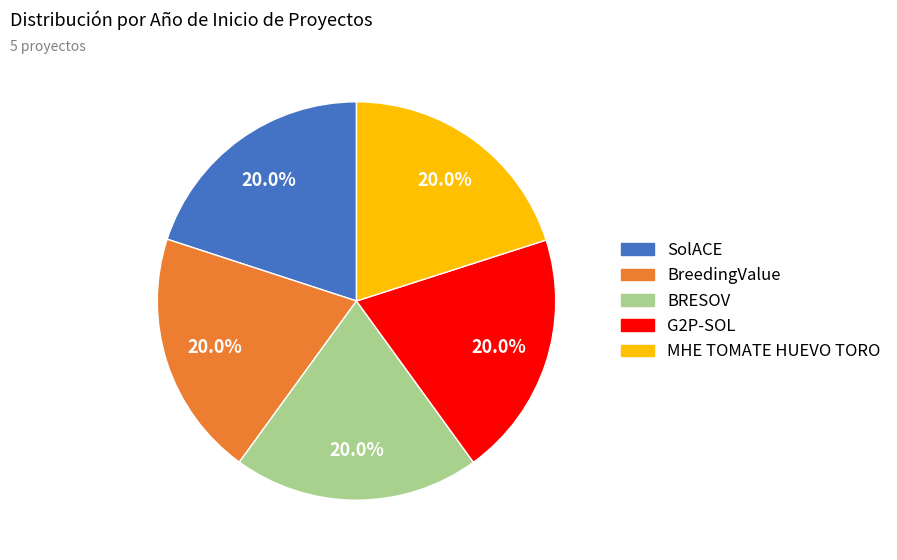

What is the ratio of the value at BreedingValue to the value at SolACE?

1.0